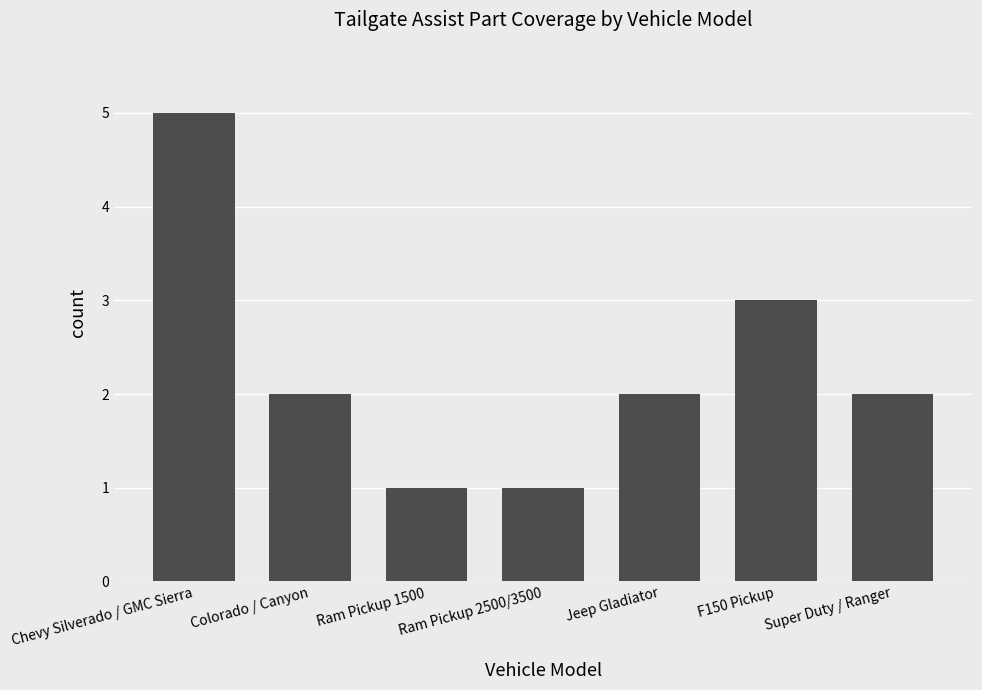

How many data points does each series have?

7